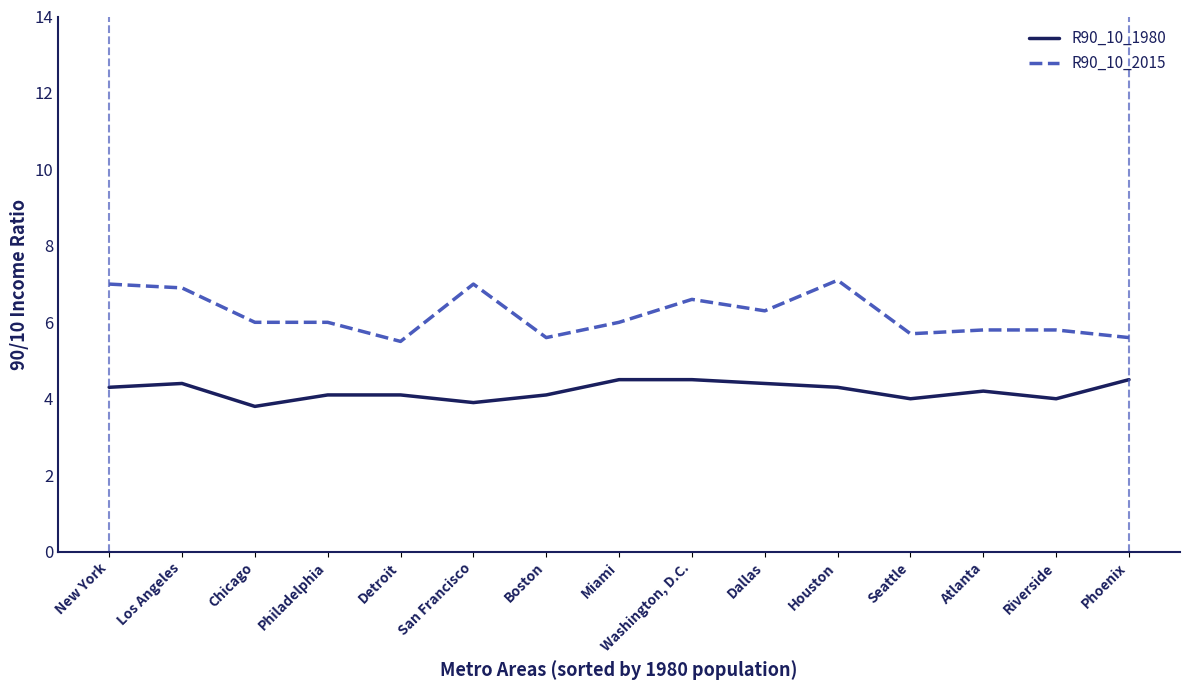

List the series in order of their peak value, highest first.

R90_10_2015, R90_10_1980